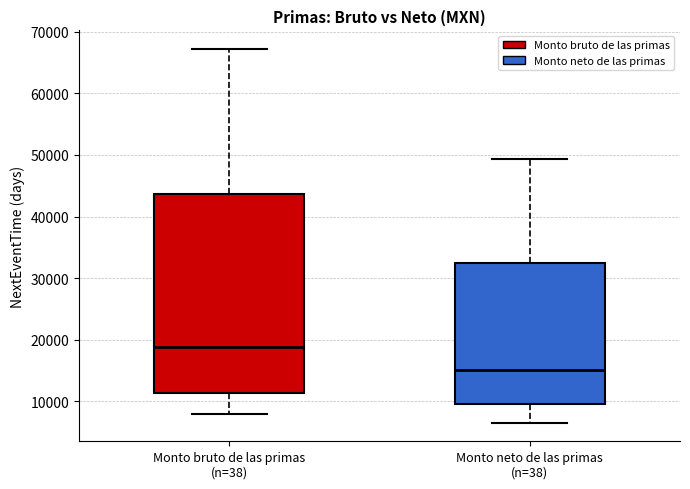

Which box has the highest median line?

Monto bruto de las primas (n=38)